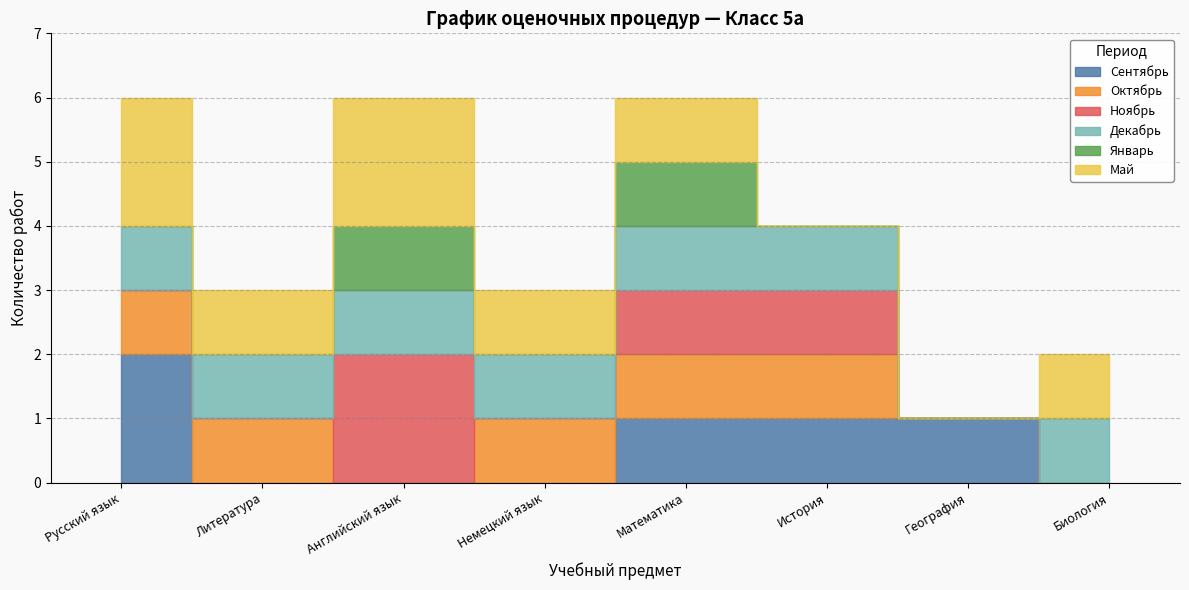

Is it true that Октябрь equals 0 at Английский язык?

True